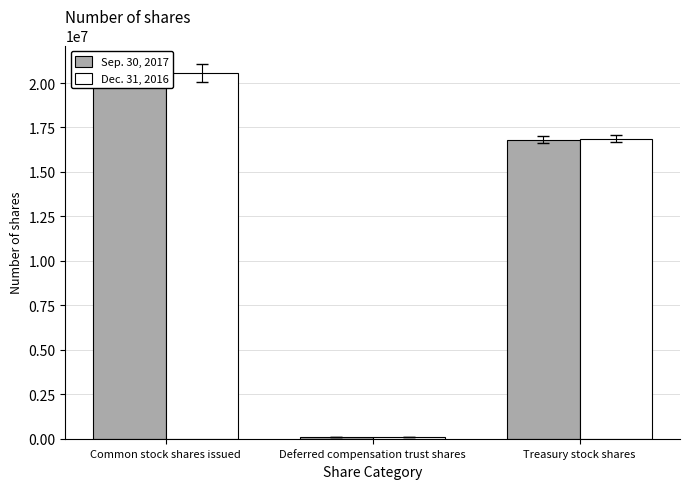

What is the value of the Sep. 30, 2017 bar at the 2nd from the left?

108638